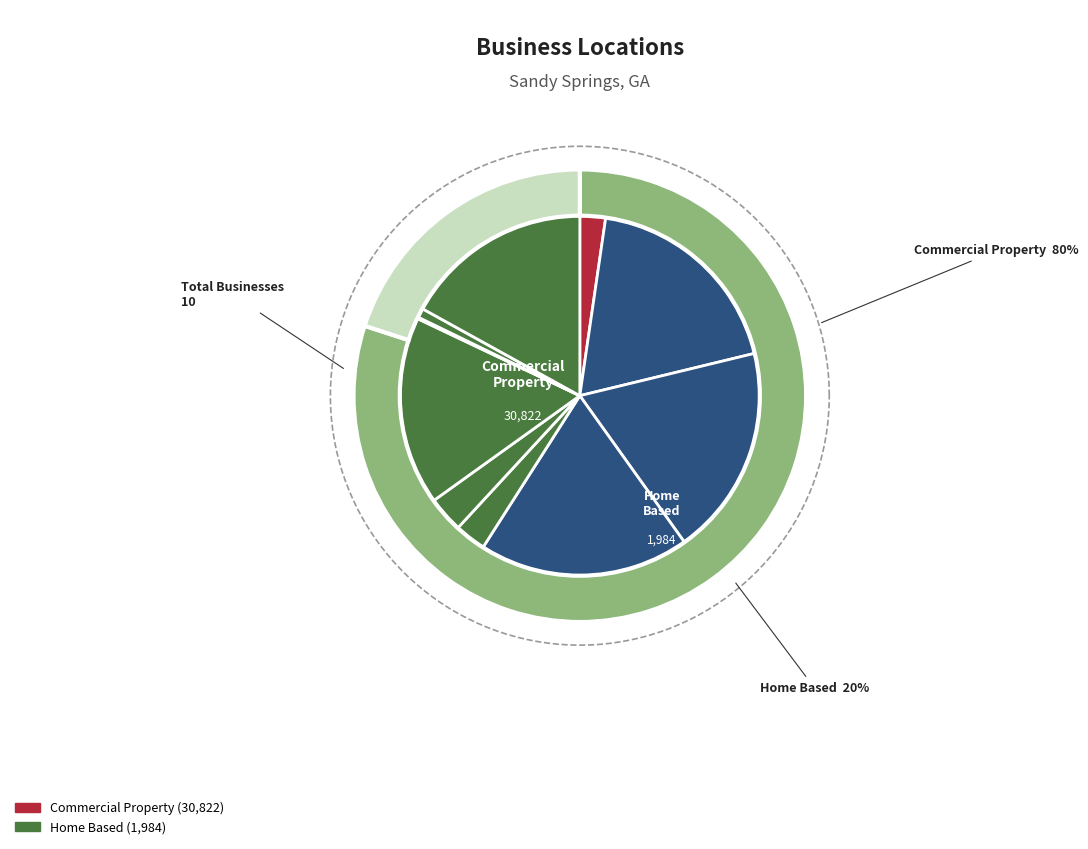

Is COX PROSIGHT the majority of the pie?

No